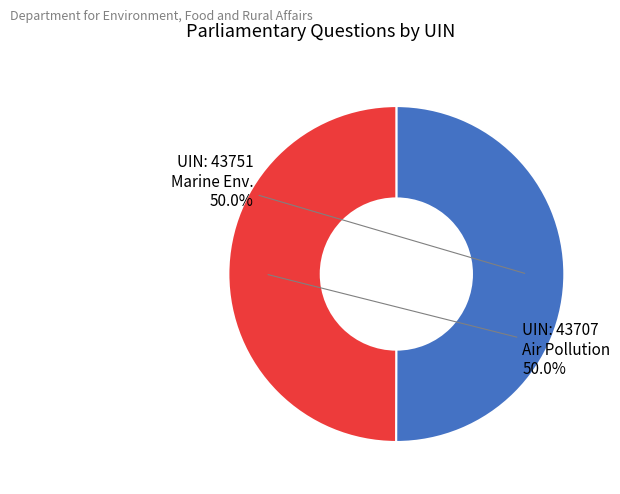

Which slice is the largest?

43751